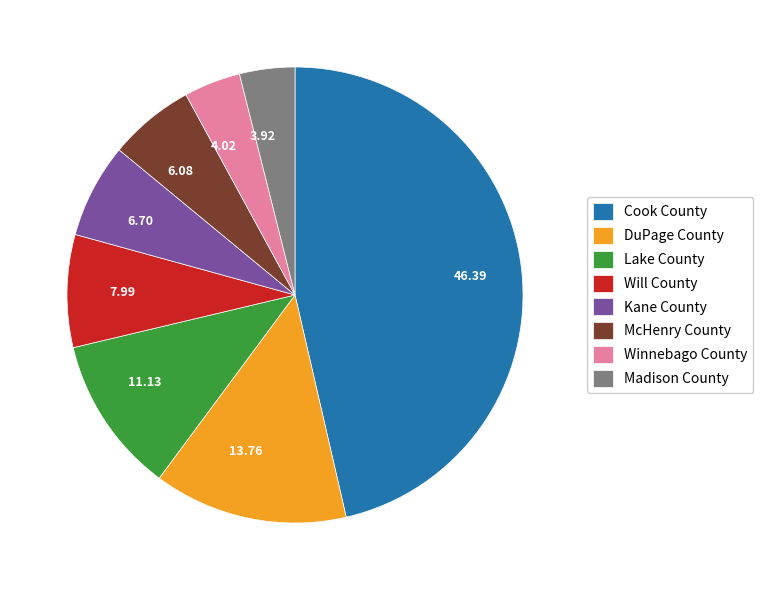

What is the ratio of the value at 6.08 to the value at 3.92?

1.6